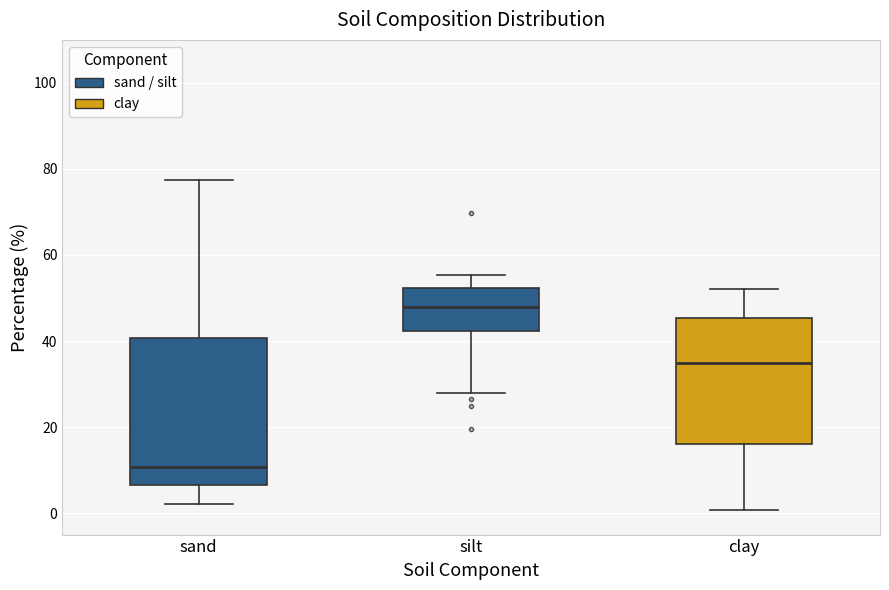

Reading left to right, read every box against the y-axis: the position of its median line, the range the box covers, and the ends of its whiskers. The values are not printed on the chart, so give them approximately, as read against the axis.

sand: median 10, box 6 to 40, whiskers 2 to 78
silt: median 48, box 42 to 52, whiskers 28 to 56
clay: median 34, box 16 to 46, whiskers 0 to 52